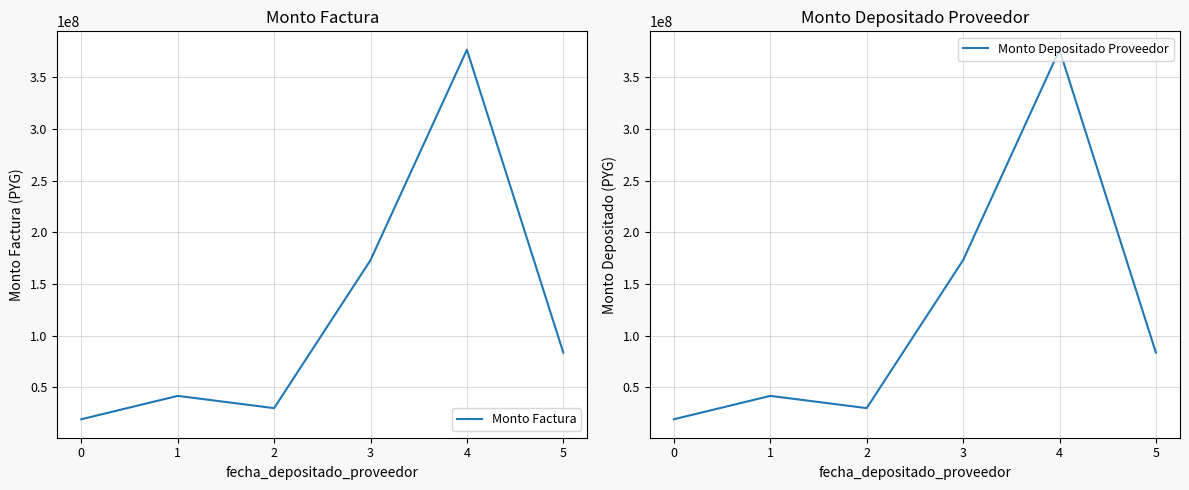

Reading left to right, what are all the values shown in this chart?

Monto Factura: 19242000	41850000	30000000	173178000	376650000	83700000
Monto Depositado Proveedor: 19242000	41850000	30000000	173178000	376650000	83700000